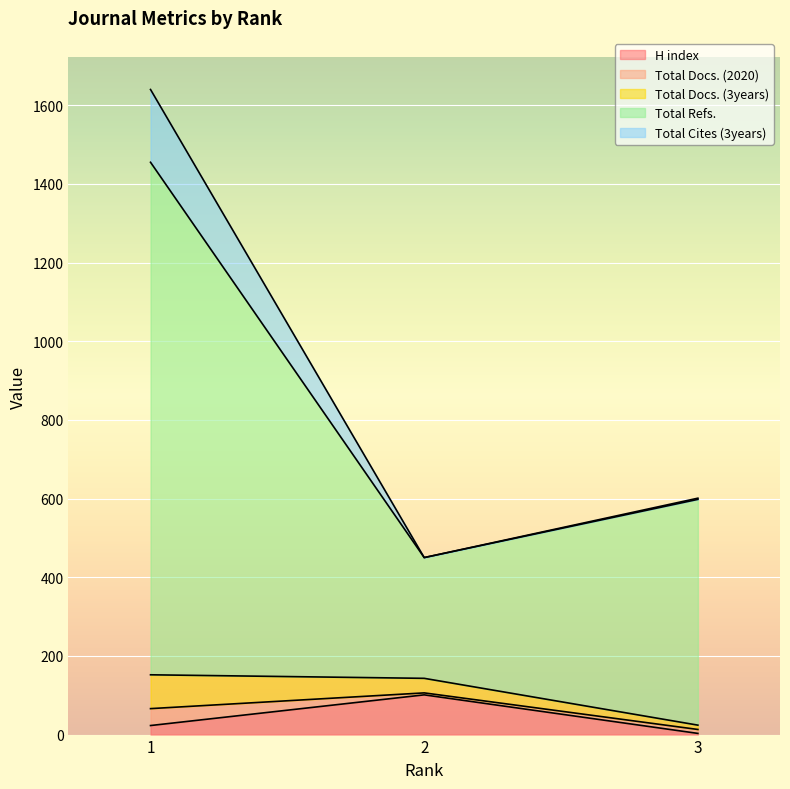

What is the difference between the H index values at 1 and 3?

20